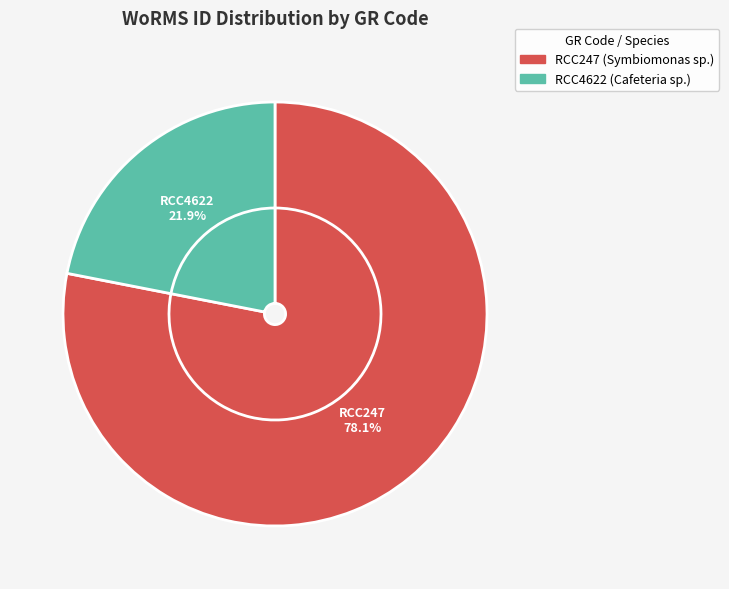

True or false: RCC247 (Symbiomonas sp.) accounts for 64% of the total.

False